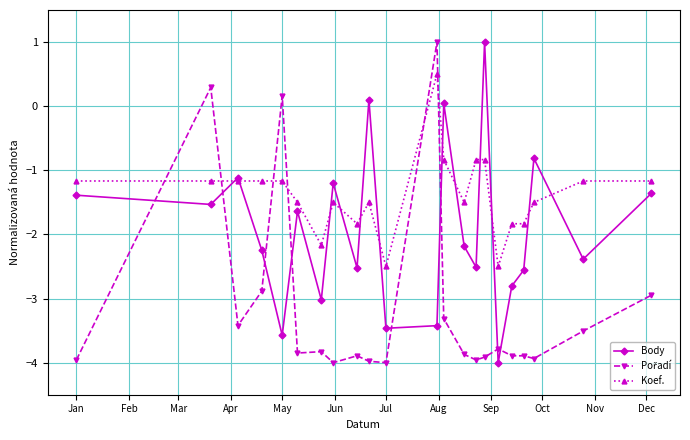

Count the number of data series in this chart.

3